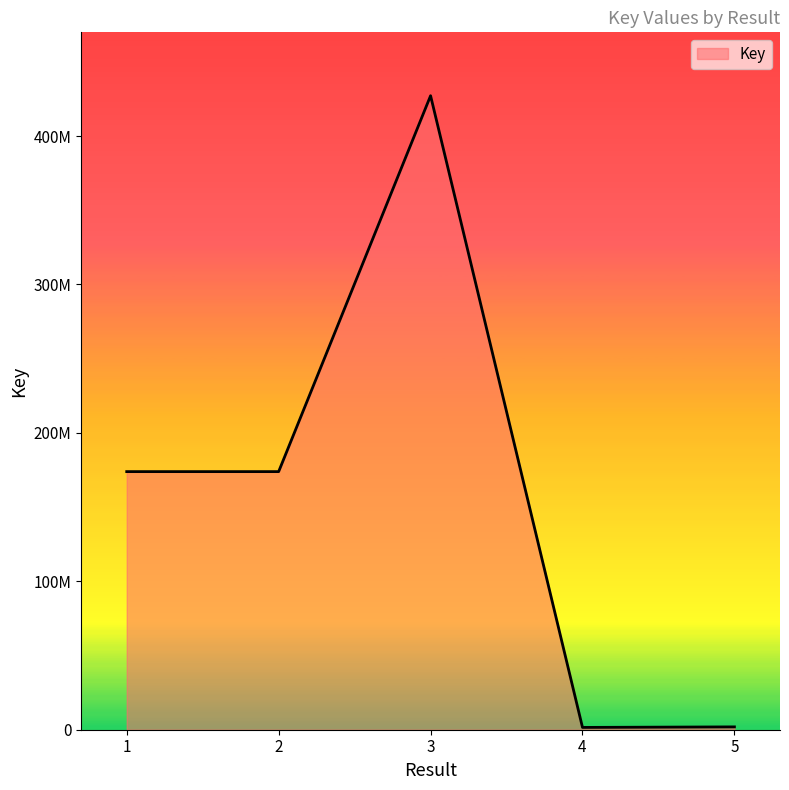

The value at 1 is 53116199. True or false?

False